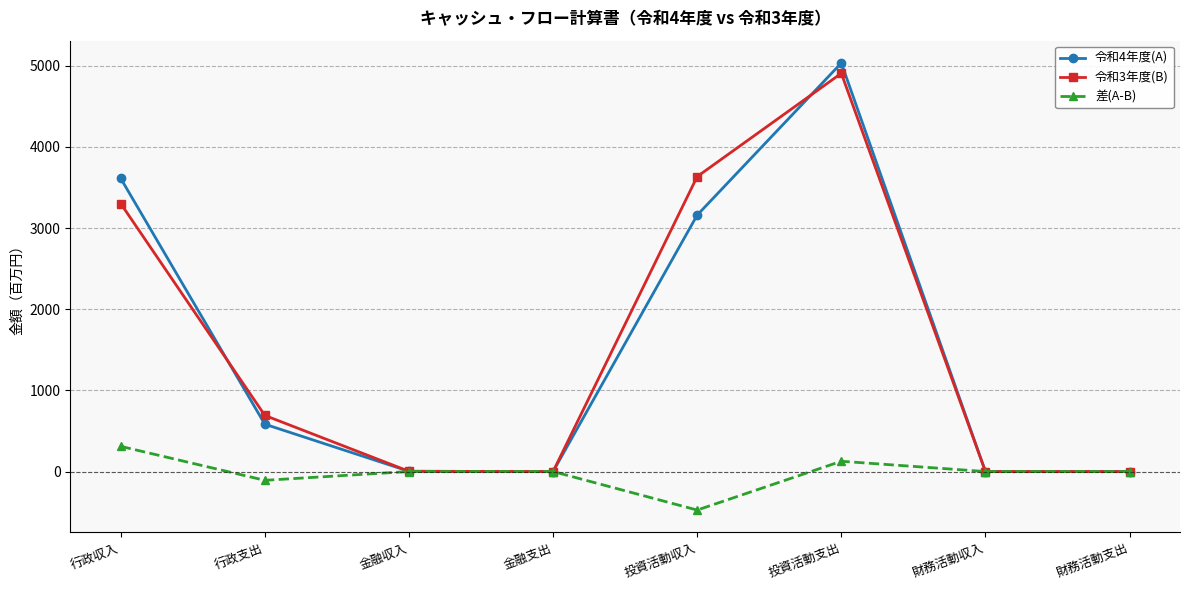

Where is the first local maximum for 令和4年度(A)?

投資活動支出